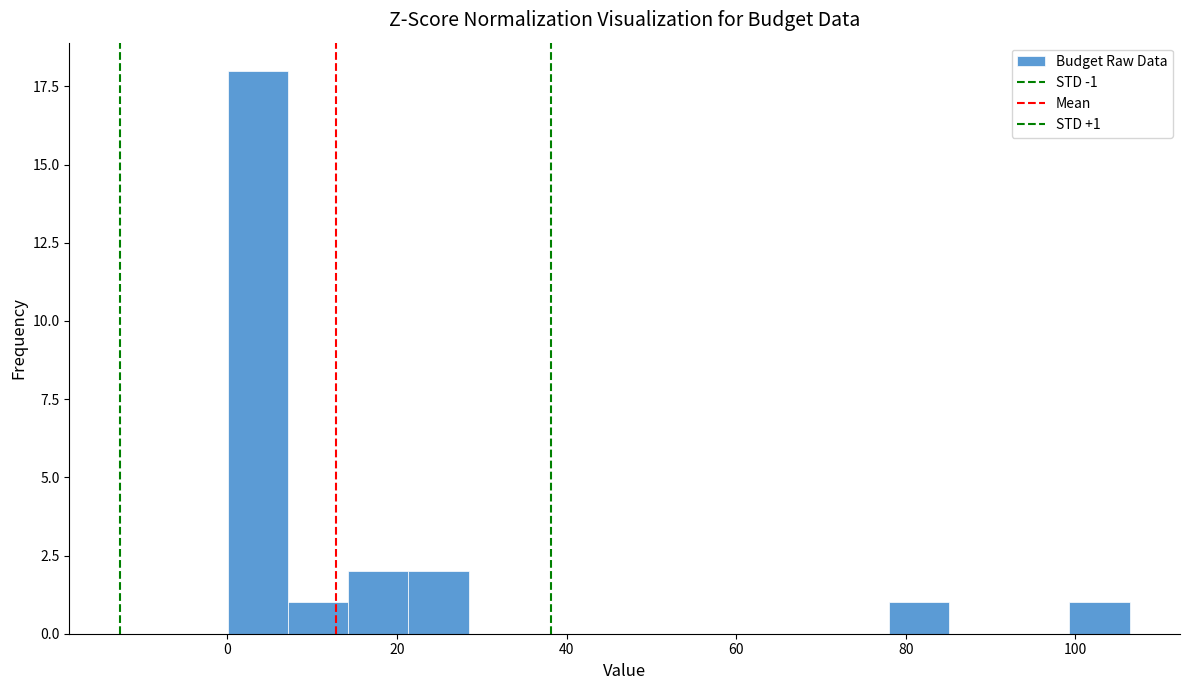

Read against the x-axis, roughly where is the centre of the tallest bar?

4